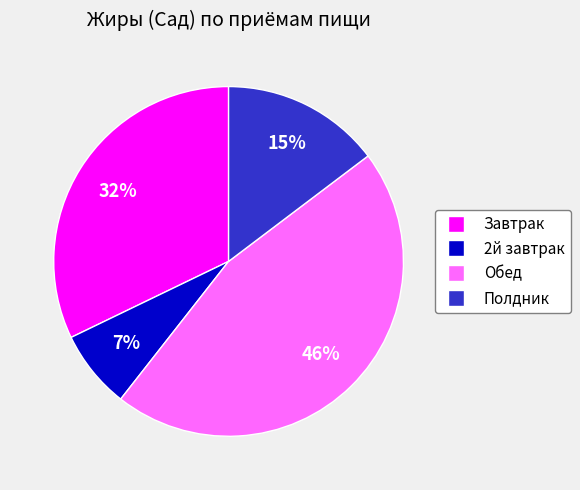

Is there a majority slice in this chart?

No